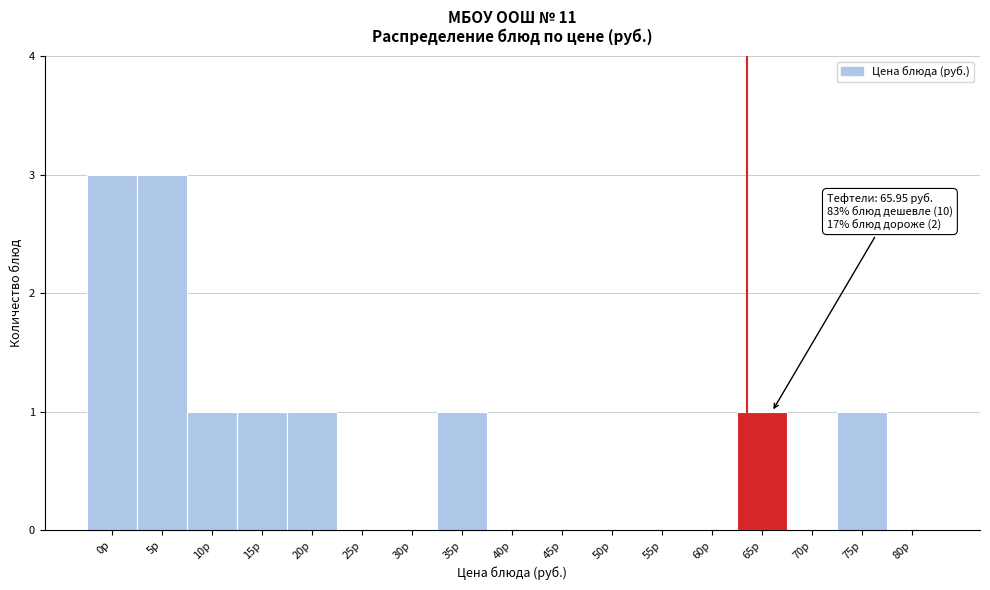

Reading left to right, what are all the values shown in this chart?

0р=3	5р=3	10р=1	15р=1	20р=1	25р=0	30р=0	35р=1	40р=0	45р=0	50р=0	55р=0	60р=0	65р=1	70р=0	75р=1	80р=0